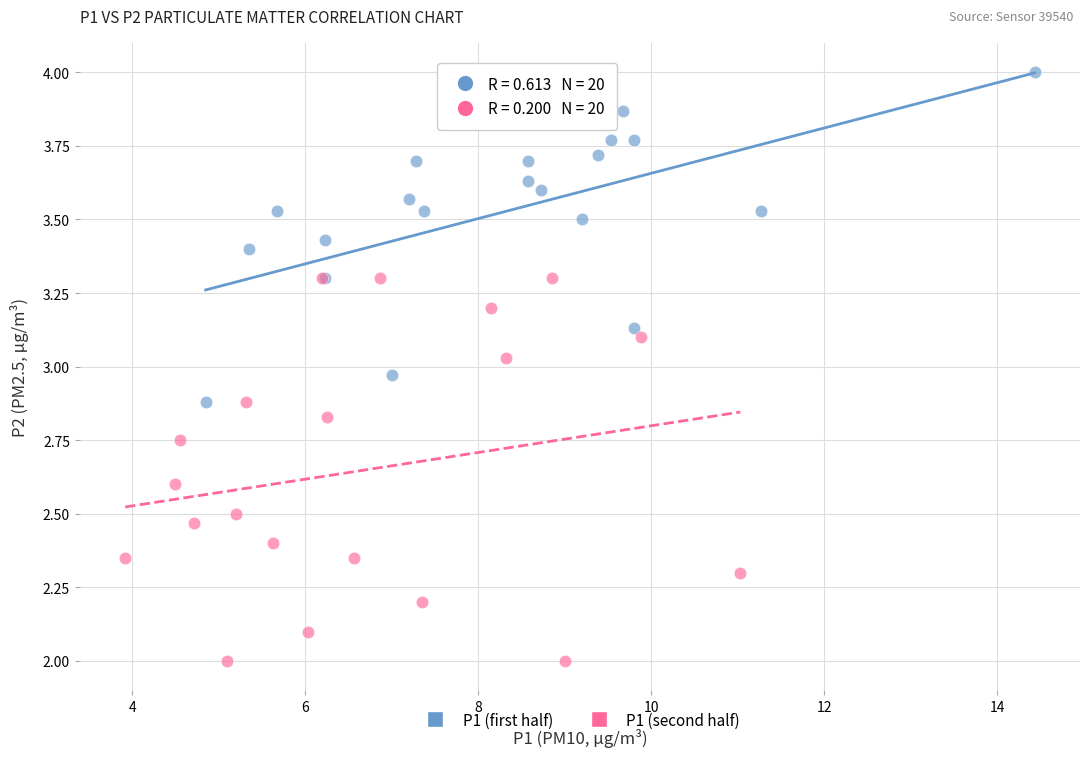

Which series contains the highest Y value?

P1 (first half)